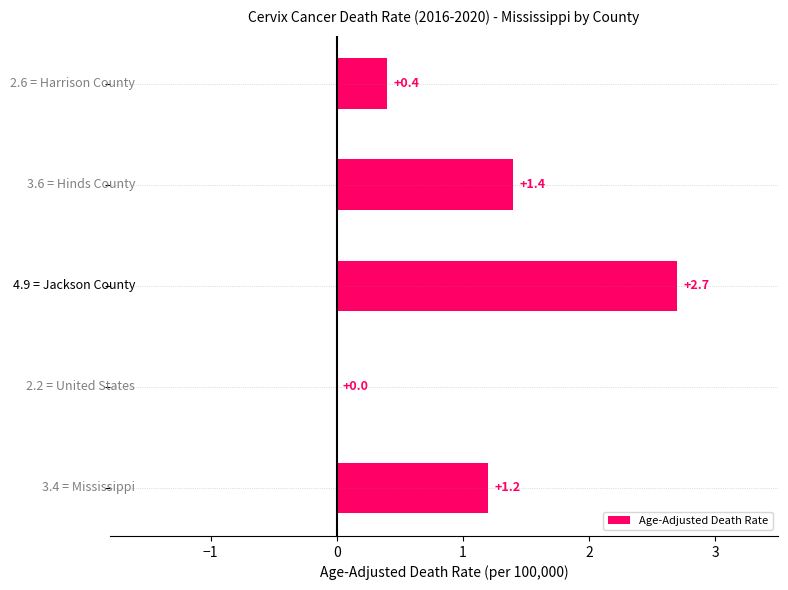

What is the maximum value shown in the chart?

2.7